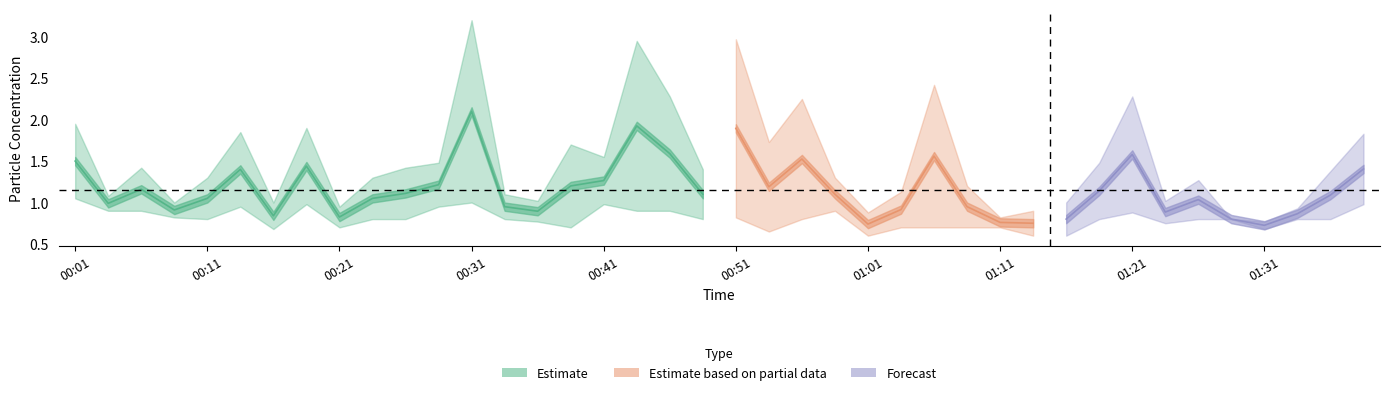

At which label is P1 closest to 1?

00:08